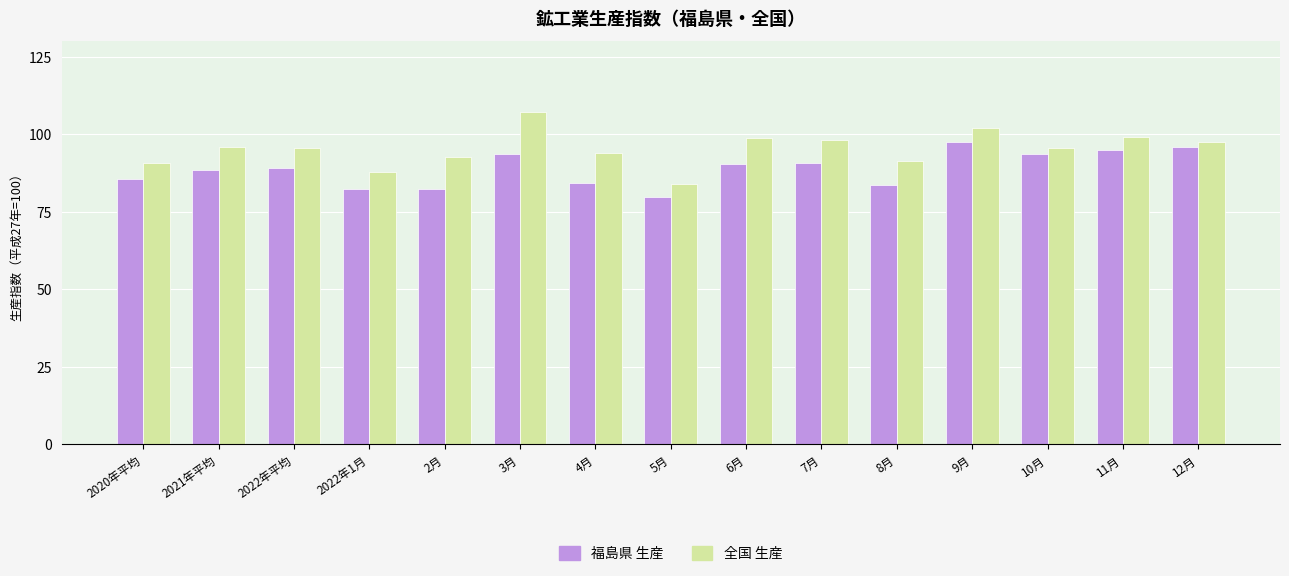

What is the difference between the highest and lowest values at 2022年1月?

5.3